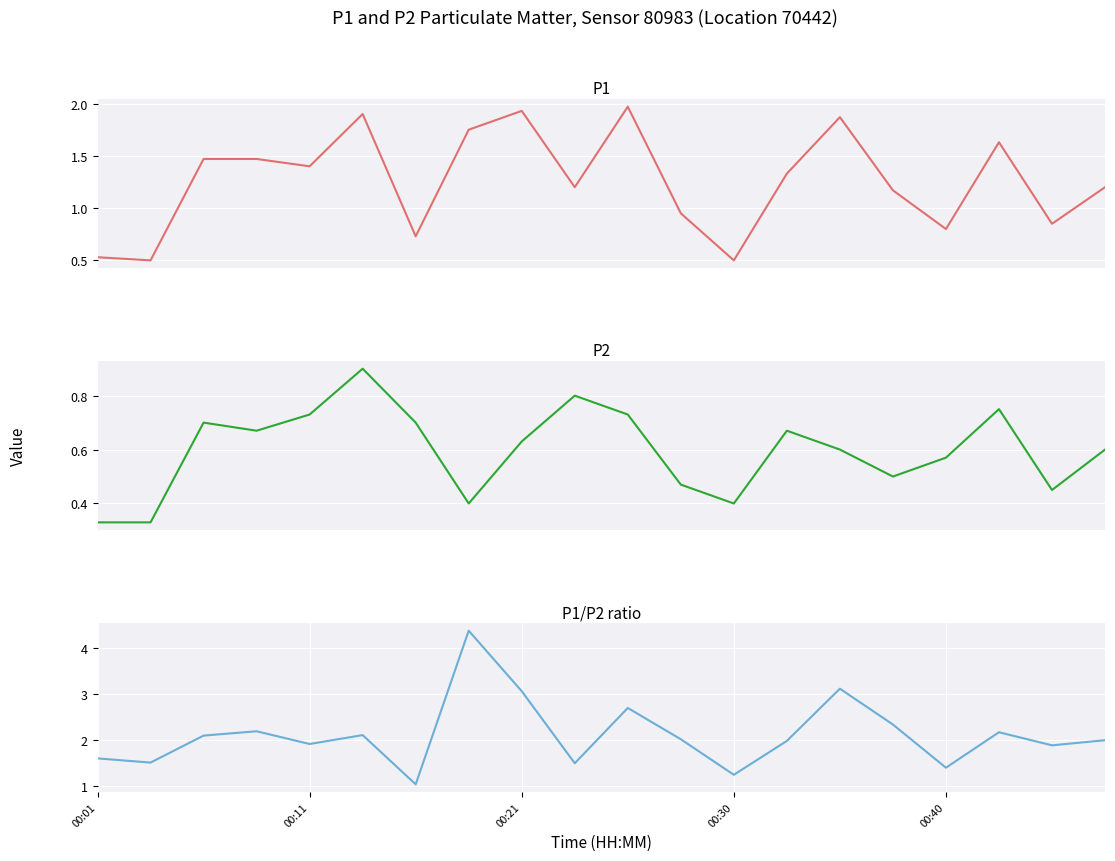

Which series has the widest spread of values?

P1/P2 ratio